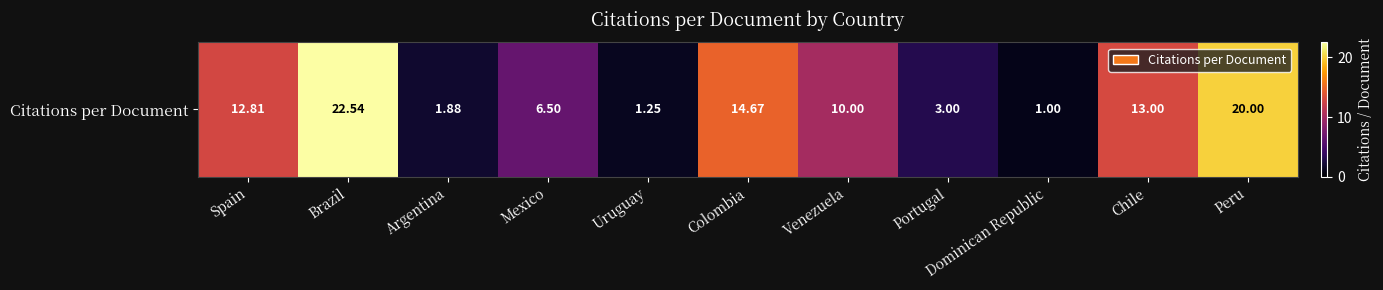

List the labels in order of value, smallest first.

Dominican Republic, Uruguay, Argentina, Portugal, Mexico, Venezuela, Spain, Chile, Colombia, Peru, Brazil